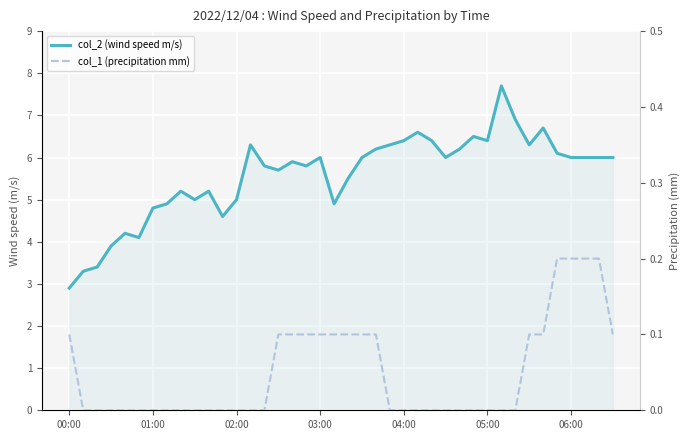

The col_1 (precipitation mm) series shows 0.0 at 04:00. True or false?

True